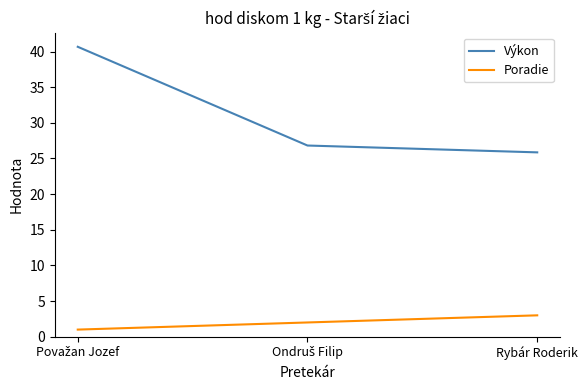

Rank the series by their maximum value, from lowest to highest.

Poradie, Výkon